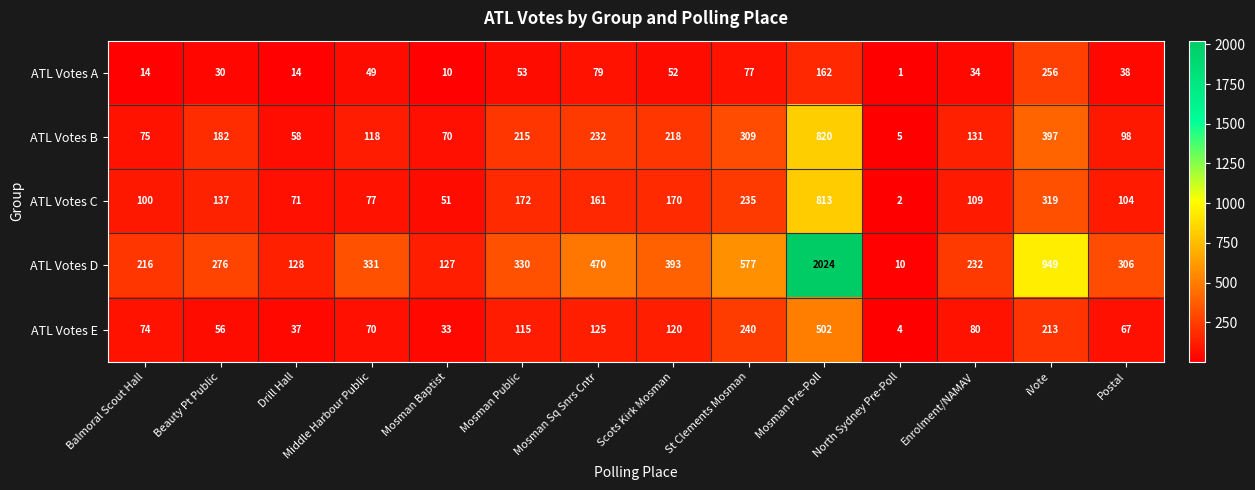

Which label corresponds to the largest value in the chart?

Mosman Pre-Poll